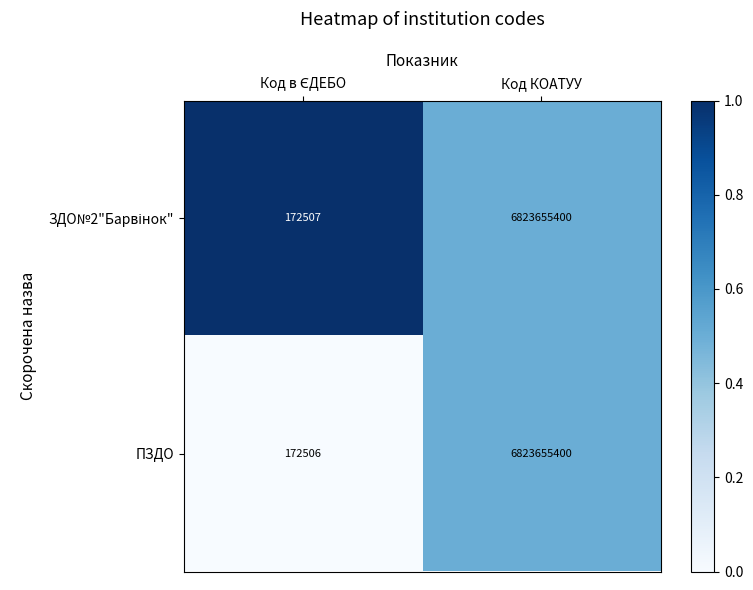

Which series has the largest range (max minus min)?

ПЗДО